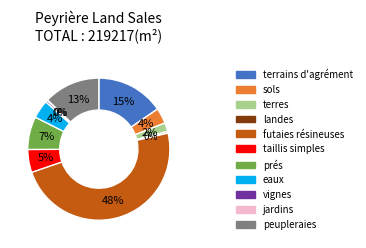

Does any single category account for the majority?

No